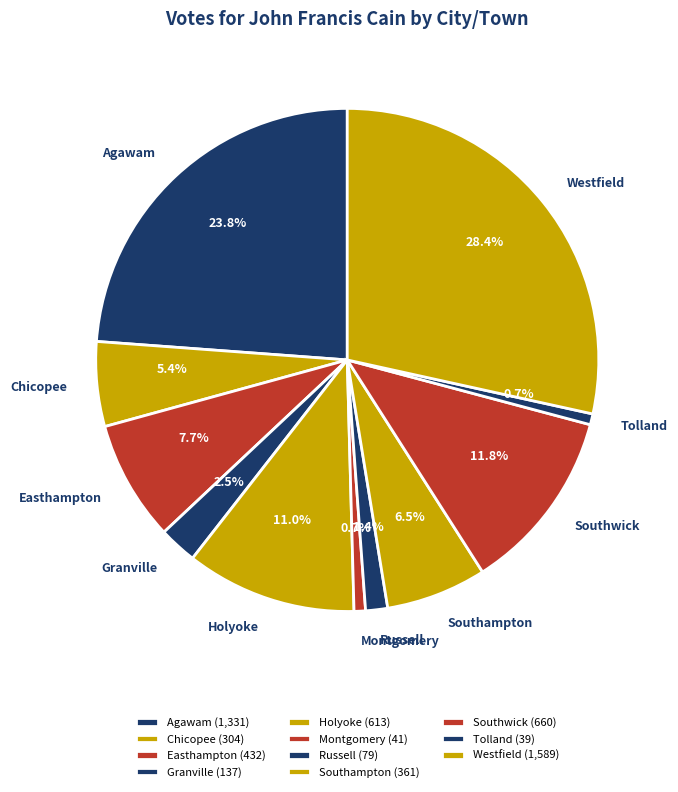

Do Holyoke and Tolland together represent more than half of the pie?

No